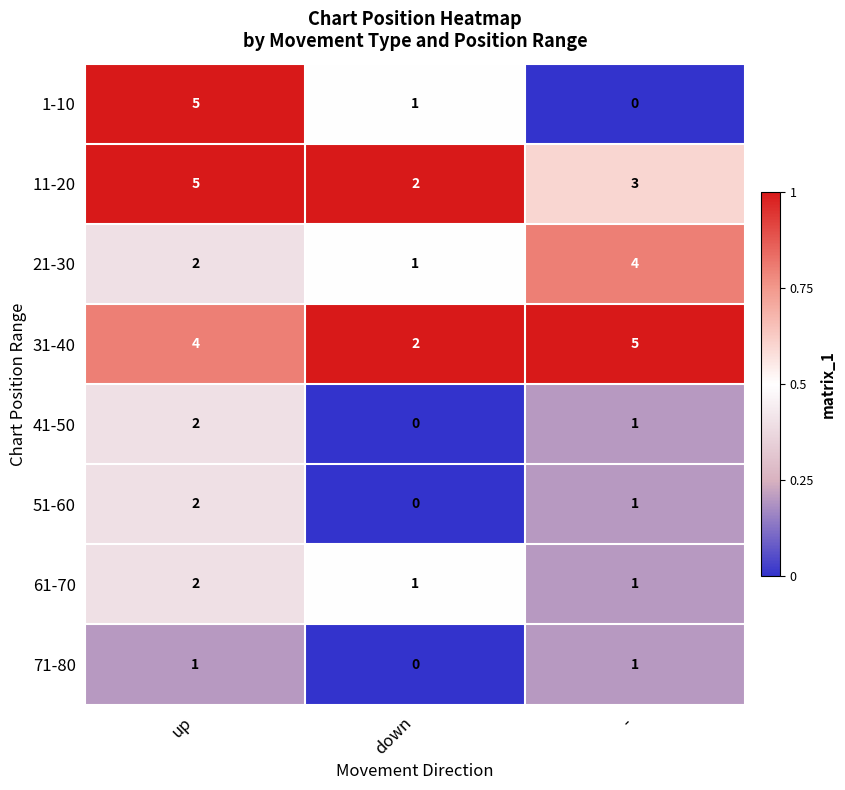

Which series has the largest total across all categories?

31-40